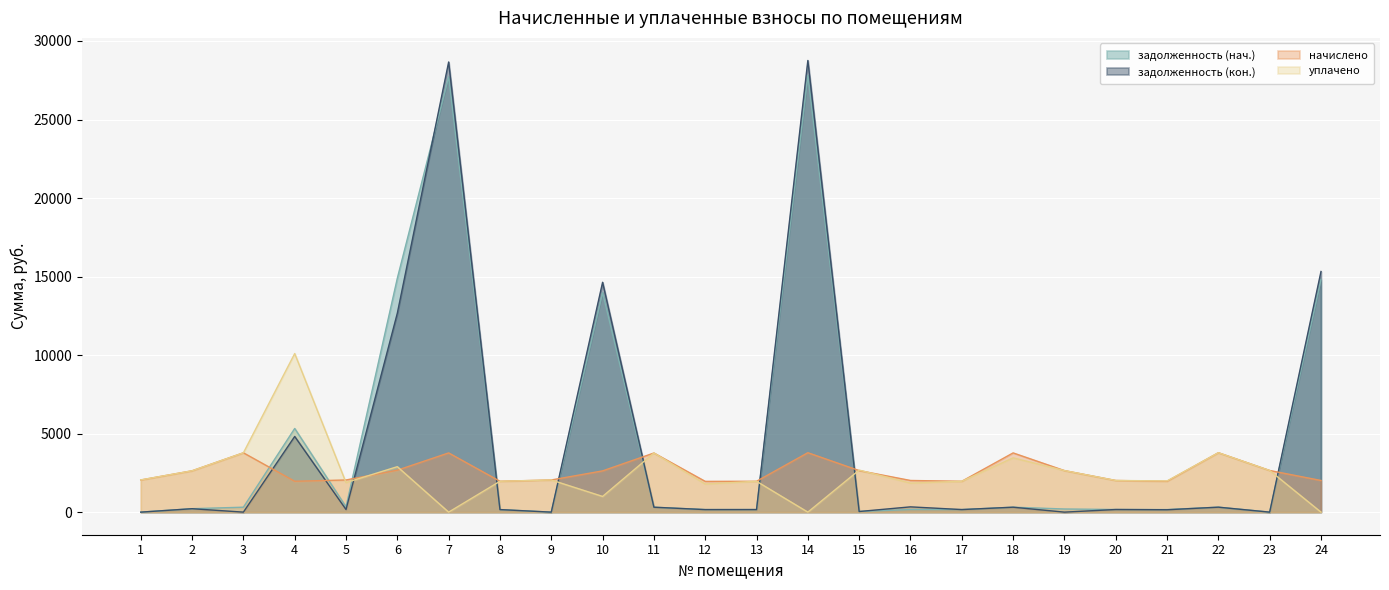

List the labels in order of задолженность (кон.) value, smallest first.

1, 3, 9, 19, 23, 15, 21, 12, 8, 13, 17, 5, 20, 2, 11, 18, 22, 16, 4, 6, 10, 24, 7, 14